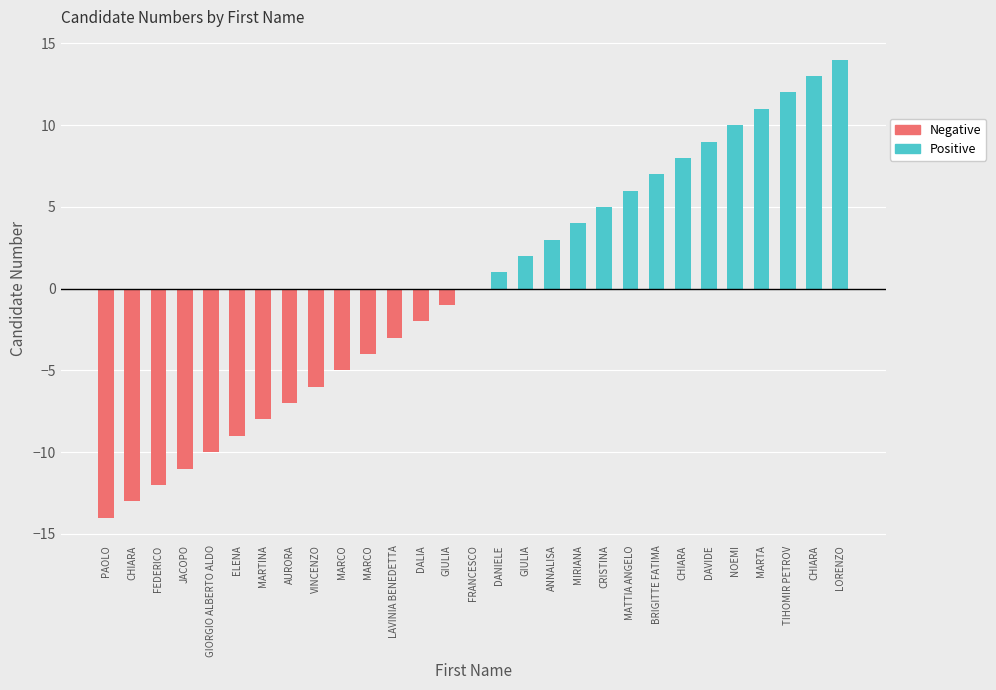

Reading right to left, extract all data points from this chart.

Positive: 14	13	12	11	10	9	8	7	6	5	4	3	2	1	0	0	0	0	0	0	0	0	0	0	0	0	0	0	0
Negative: 0	0	0	0	0	0	0	0	0	0	0	0	0	0	0	-1	-2	-3	-4	-5	-6	-7	-8	-9	-10	-11	-12	-13	-14